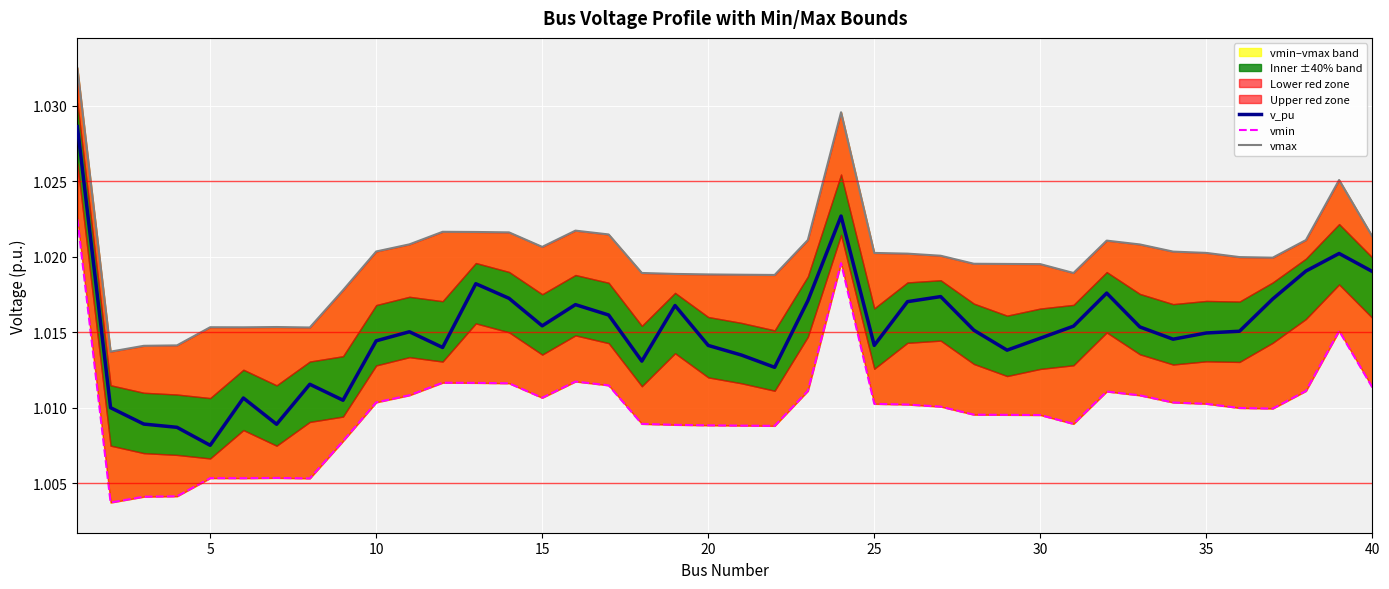

At which label is v_pu closest to 1?

5